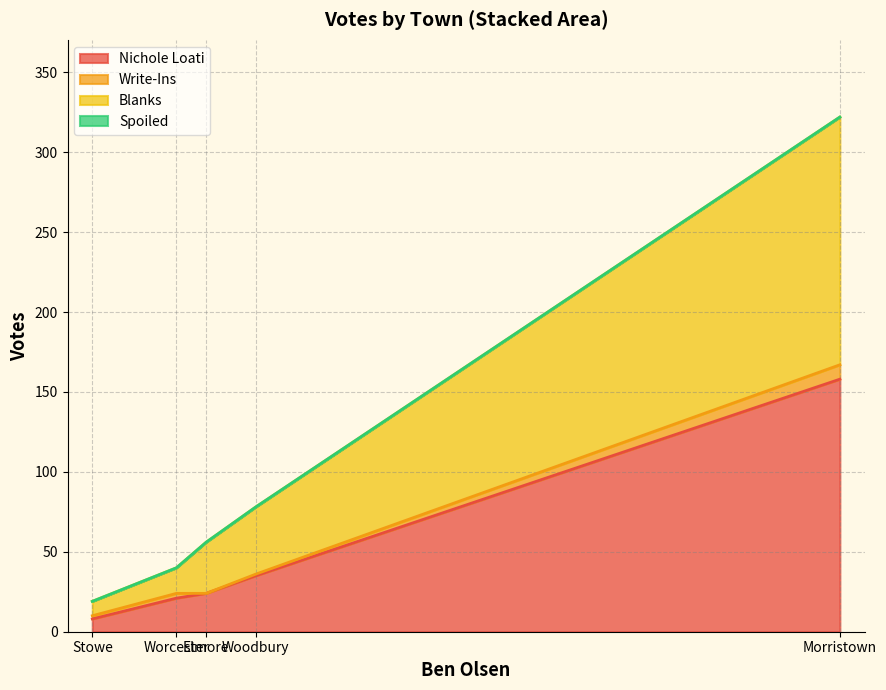

What is the minimum value for Blanks?

9